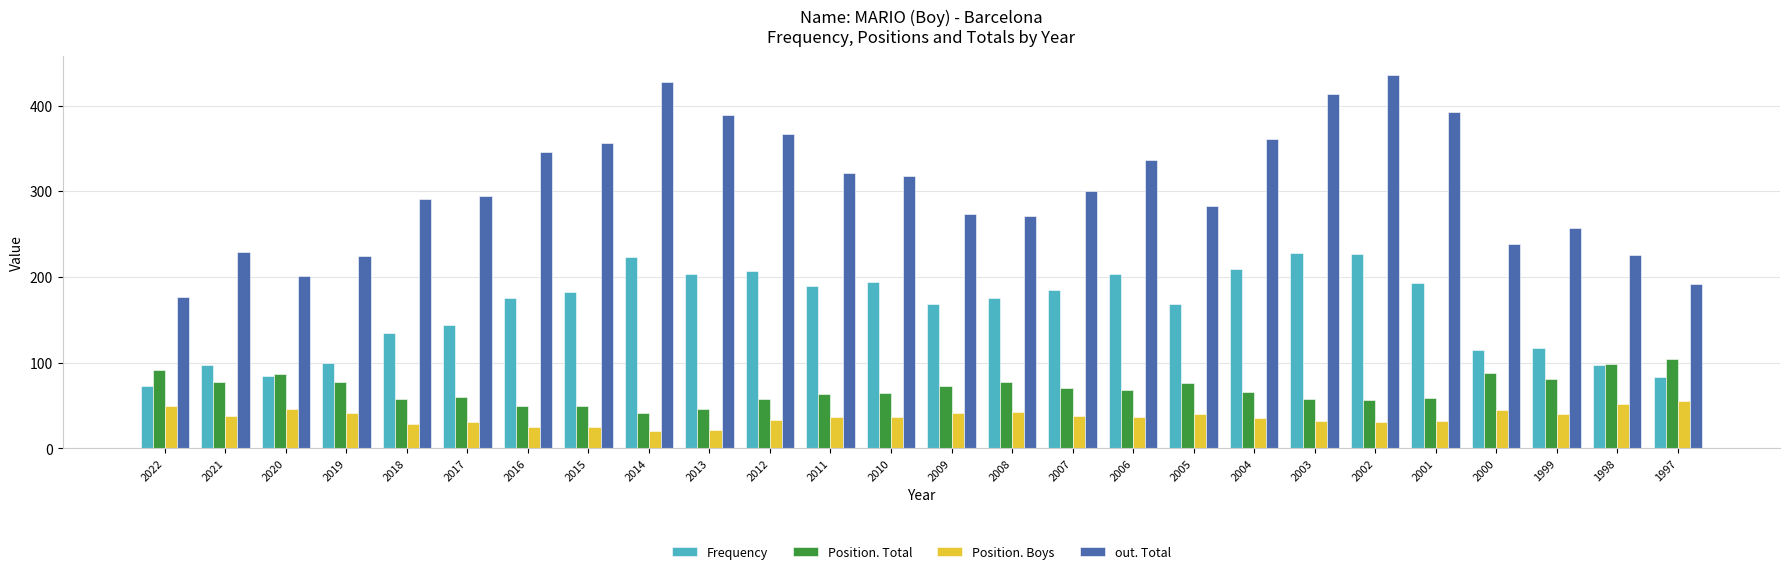

How many values in the out. Total series are below 300?

13